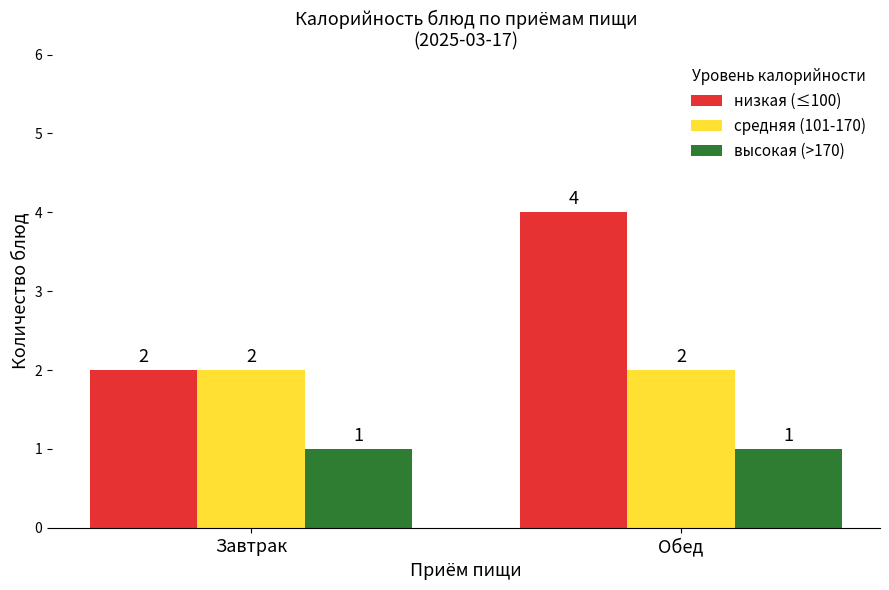

Where is низкая (≤100) nearest to the value 3?

Завтрак